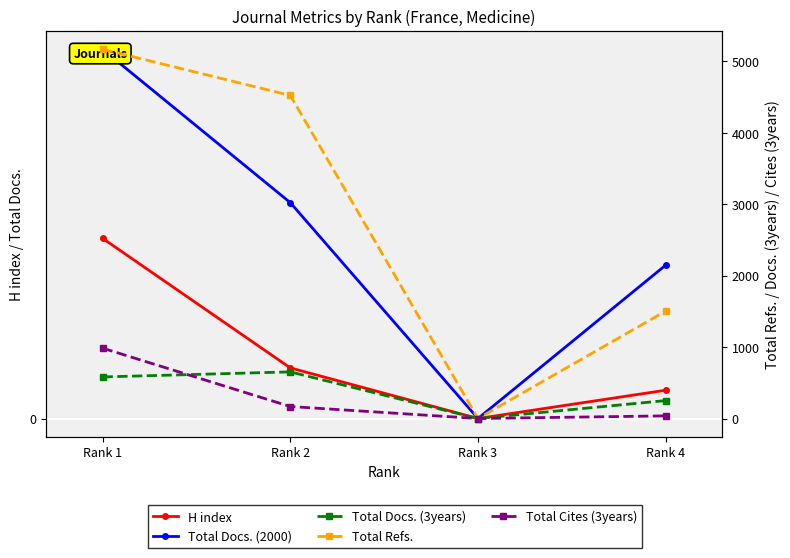

Reading left to right, what are all the values shown in this chart?

H index: 121	34	0	19
Total Docs. (2000): 248	145	0	103
Total Docs. (3years): 582	653	0	251
Total Refs.: 5170	4524	0	1504
Total Cites (3years): 985	168	0	37